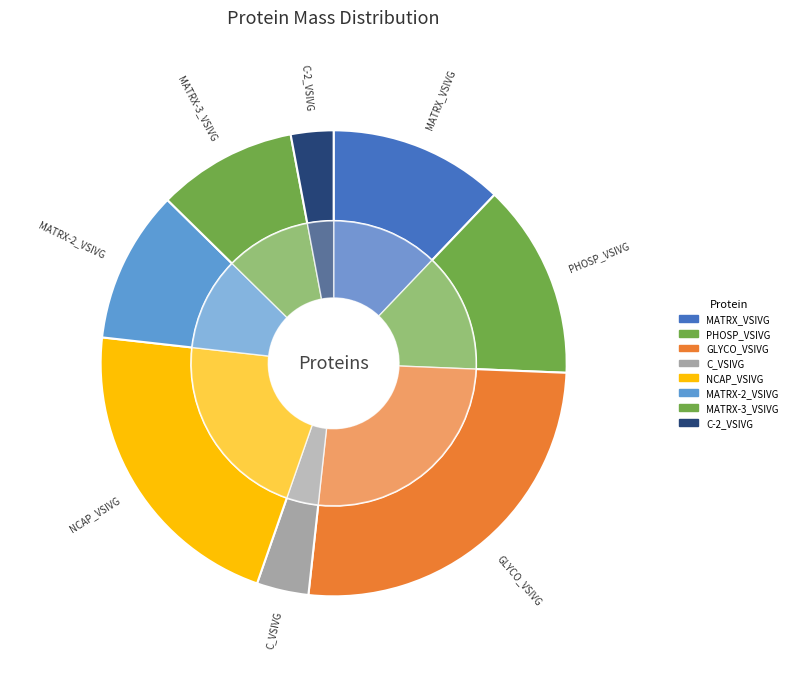

The MATRX_VSIVG slice represents 12% of the pie. True or false?

True